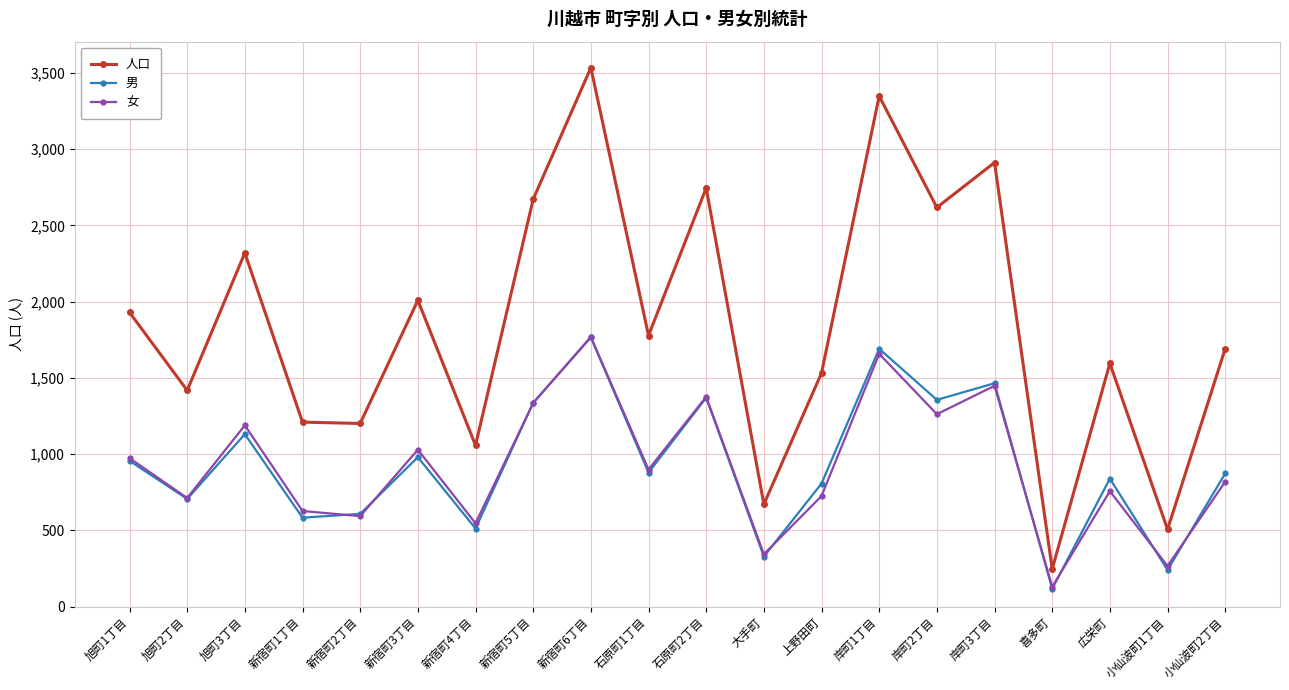

The 女 series shows 1614 at 旭町3丁目. True or false?

False